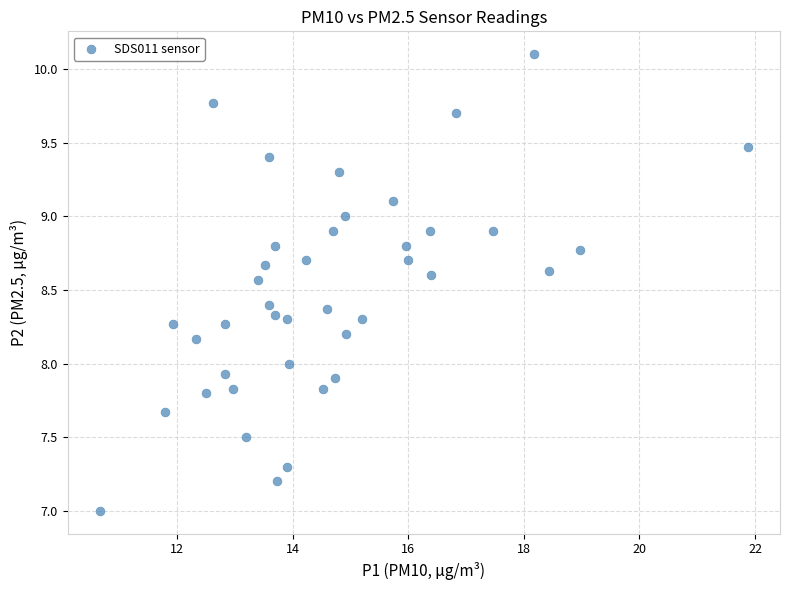

What is the range of Y values (max minus min)?

3.1